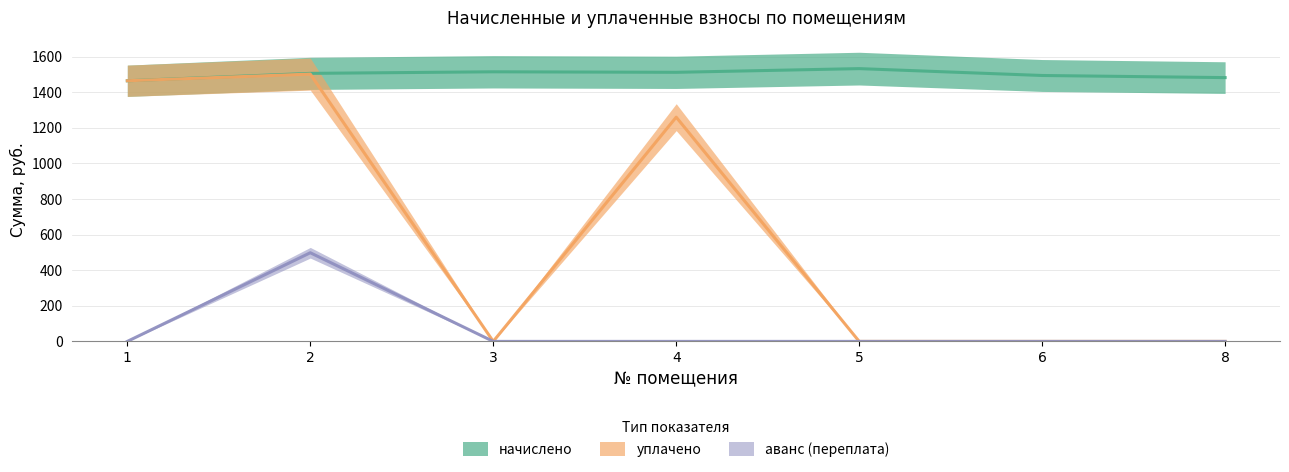

How many values in аванс (переплата) are above zero?

1